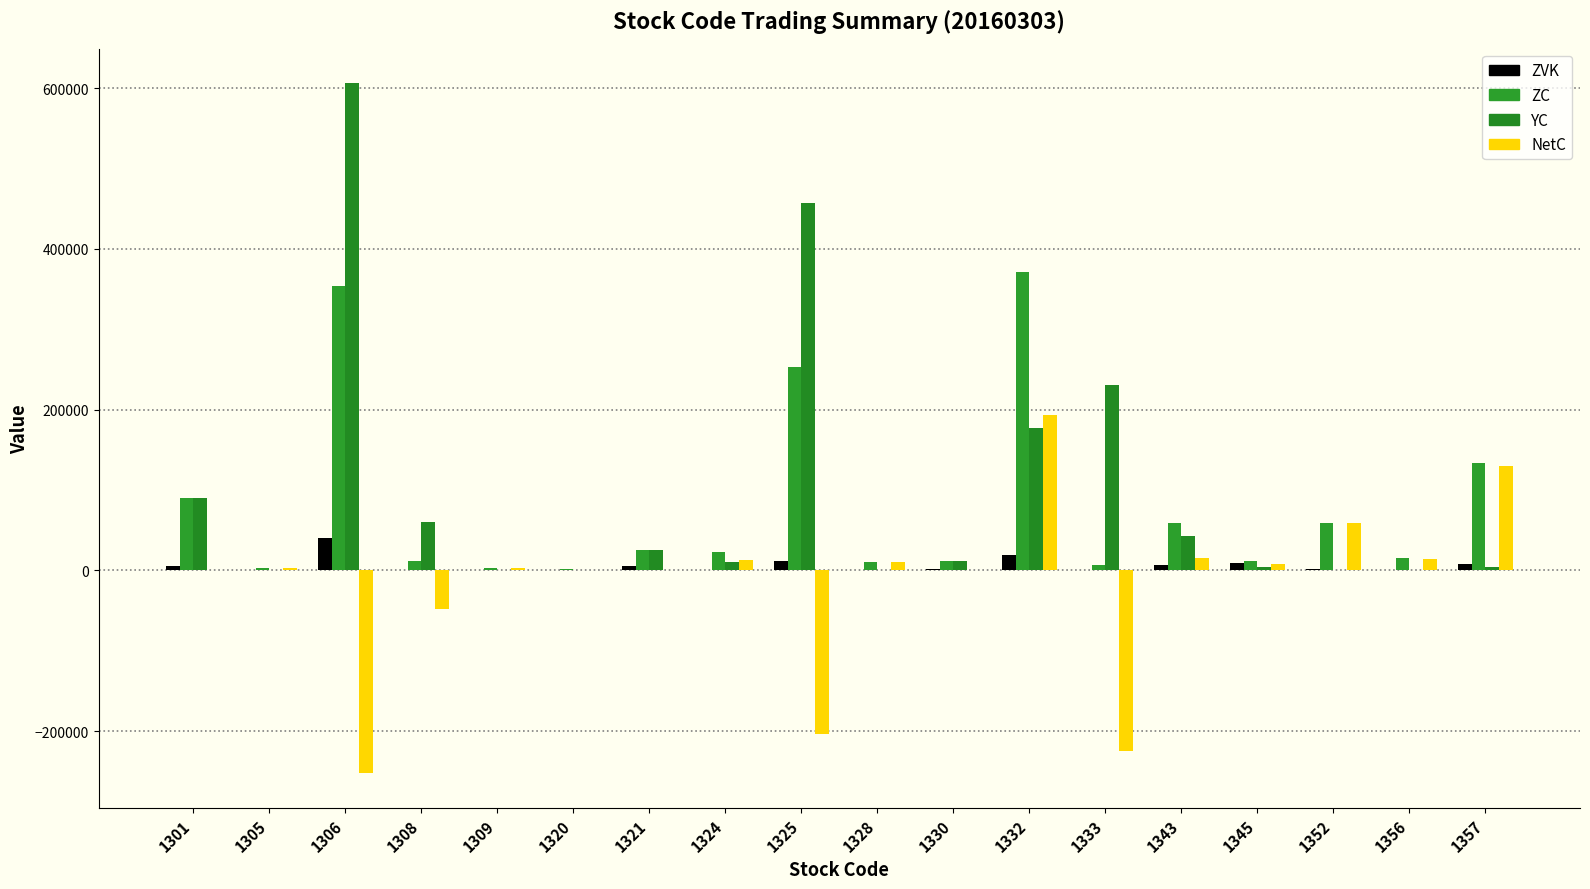

What is the value of the ZC bar at the 3rd from the left?

353450